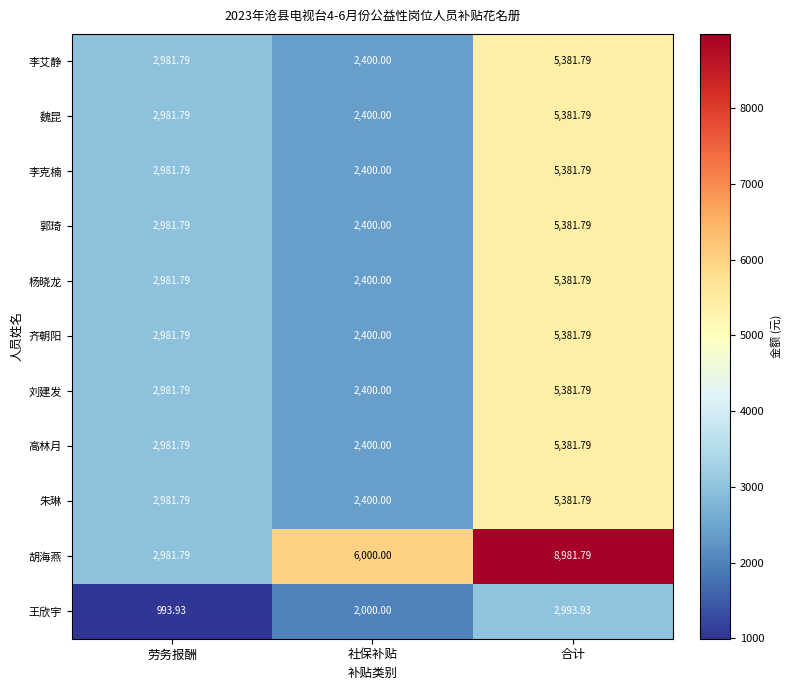

At which category does the chart reach its peak across all series?

合计